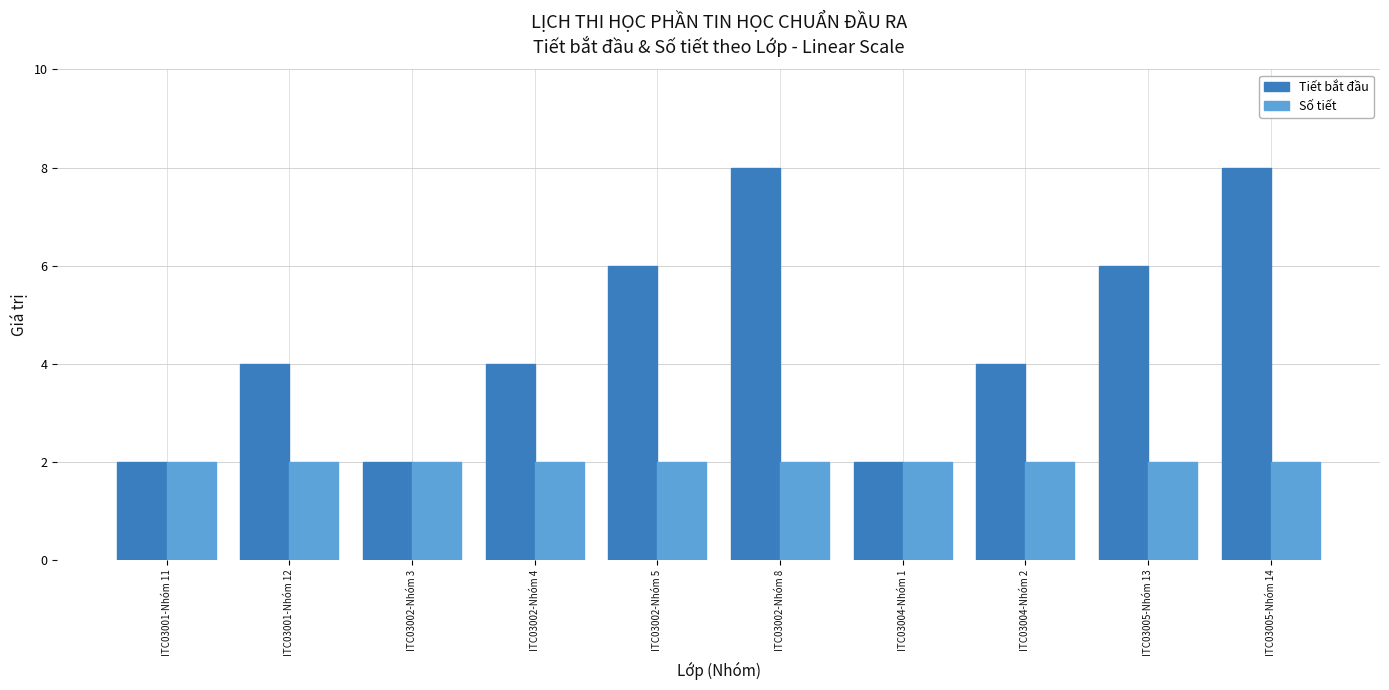

Are the bars grouped side by side (vs. stacked)?

Yes